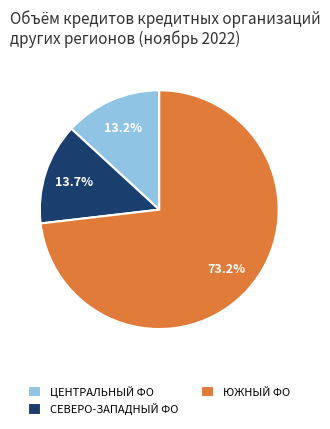

Which category has the smallest portion of the pie?

ЦЕНТРАЛЬНЫЙ ФО